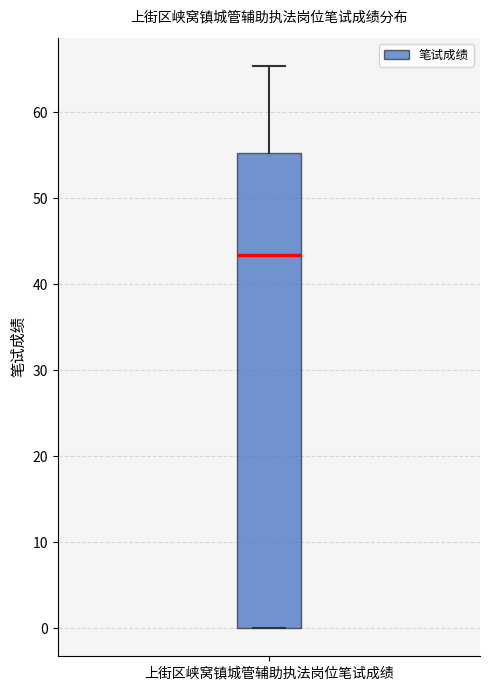

Transcribe this box plot: give where the median line is, the range the box spans, and where the two whiskers end, as read against the y-axis. The values are not printed on the chart, so give them approximately, as read against the axis.

median 43, box 0 to 55, whiskers 0 to 65